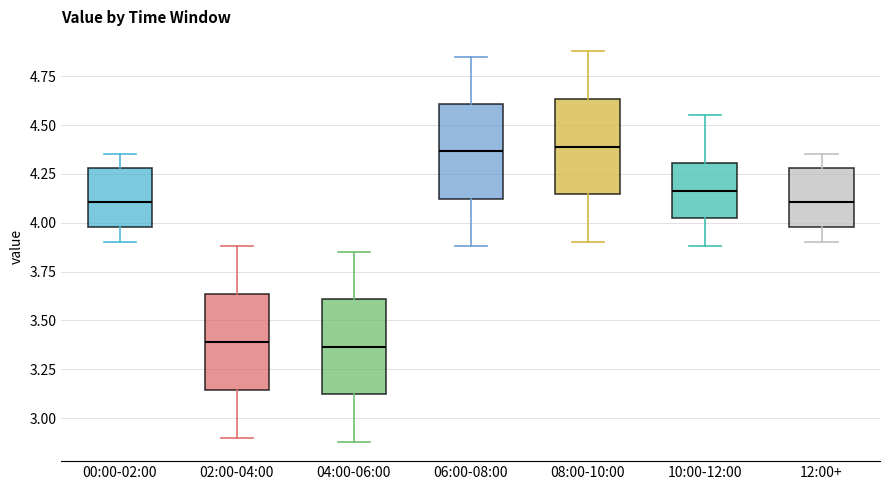

Reading left to right, transcribe this box plot: for each box, give where its median line is, the range the box spans, and where its two whiskers end, as read against the y-axis. The values are not printed on the chart, so give them approximately, as read against the axis.

00:00-02:00: median 4.10, box 4.00 to 4.30, whiskers 3.90 to 4.35
02:00-04:00: median 3.40, box 3.15 to 3.65, whiskers 2.90 to 3.90
04:00-06:00: median 3.35, box 3.10 to 3.60, whiskers 2.90 to 3.85
06:00-08:00: median 4.35, box 4.10 to 4.60, whiskers 3.90 to 4.85
08:00-10:00: median 4.40, box 4.15 to 4.65, whiskers 3.90 to 4.90
10:00-12:00: median 4.15, box 4.00 to 4.30, whiskers 3.90 to 4.55
12:00+: median 4.10, box 4.00 to 4.30, whiskers 3.90 to 4.35